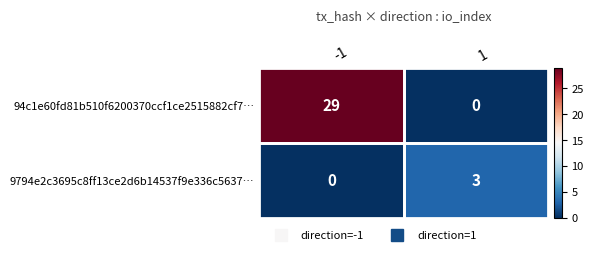

What is the spread (max minus min) of values at -1?

29